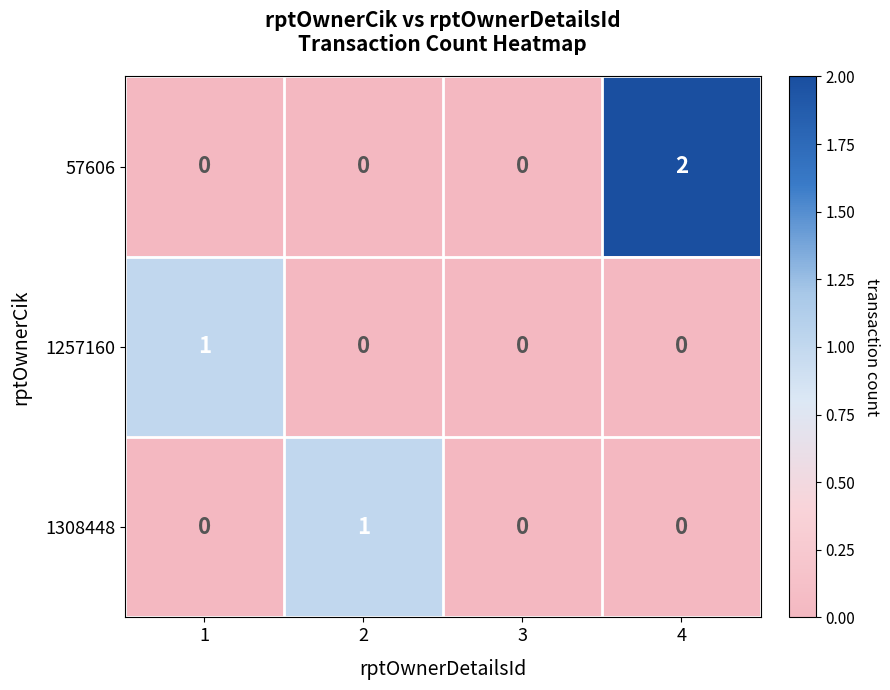

Reading left to right, list all the values displayed in this chart.

57606: 1=0	2=0	3=0	4=2
1257160: 1=1	2=0	3=0	4=0
1308448: 1=0	2=1	3=0	4=0